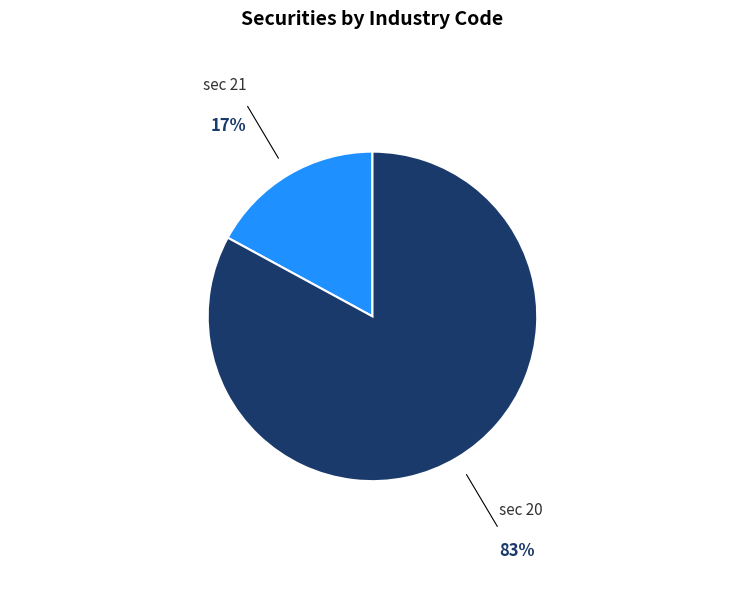

Is there any slice that represents more than half of the pie?

Yes